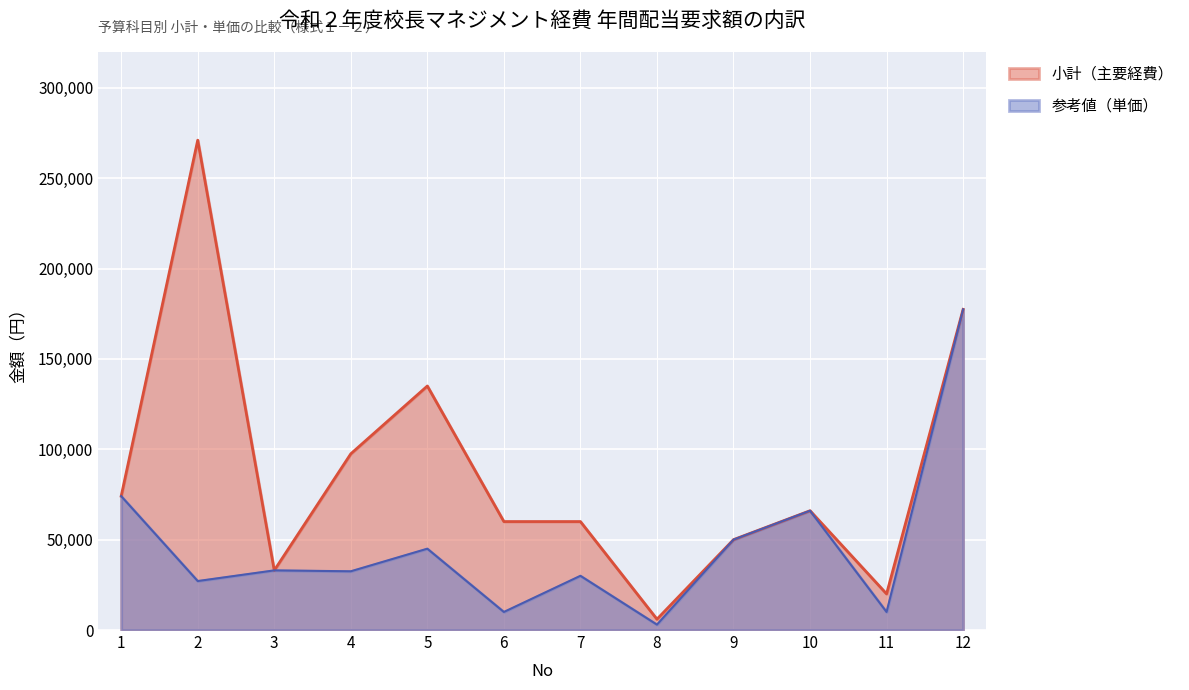

How many lines are shown in the chart?

2